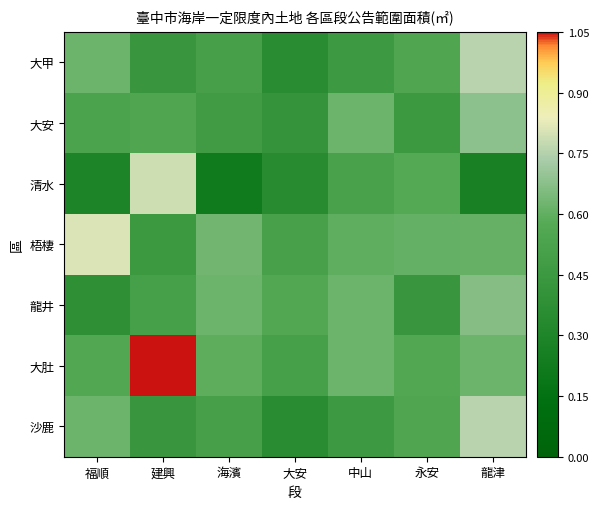

Reading left to right, list all the values displayed in this chart.

大甲: 福順=0.6	建興=0.4	海濱=0.5	大安=0.4	中山=0.5	永安=0.6	龍津=0.8
大安: 福順=0.5	建興=0.6	海濱=0.5	大安=0.4	中山=0.6	永安=0.4	龍津=0.7
清水: 福順=0.3	建興=0.8	海濱=0.2	大安=0.3	中山=0.5	永安=0.6	龍津=0.3
梧棲: 福順=0.8	建興=0.4	海濱=0.6	大安=0.5	中山=0.6	永安=0.6	龍津=0.6
龍井: 福順=0.4	建興=0.5	海濱=0.6	大安=0.6	中山=0.6	永安=0.4	龍津=0.7
大肚: 福順=0.6	建興=1.1	海濱=0.6	大安=0.5	中山=0.6	永安=0.6	龍津=0.6
沙鹿: 福順=0.6	建興=0.4	海濱=0.5	大安=0.4	中山=0.5	永安=0.6	龍津=0.8